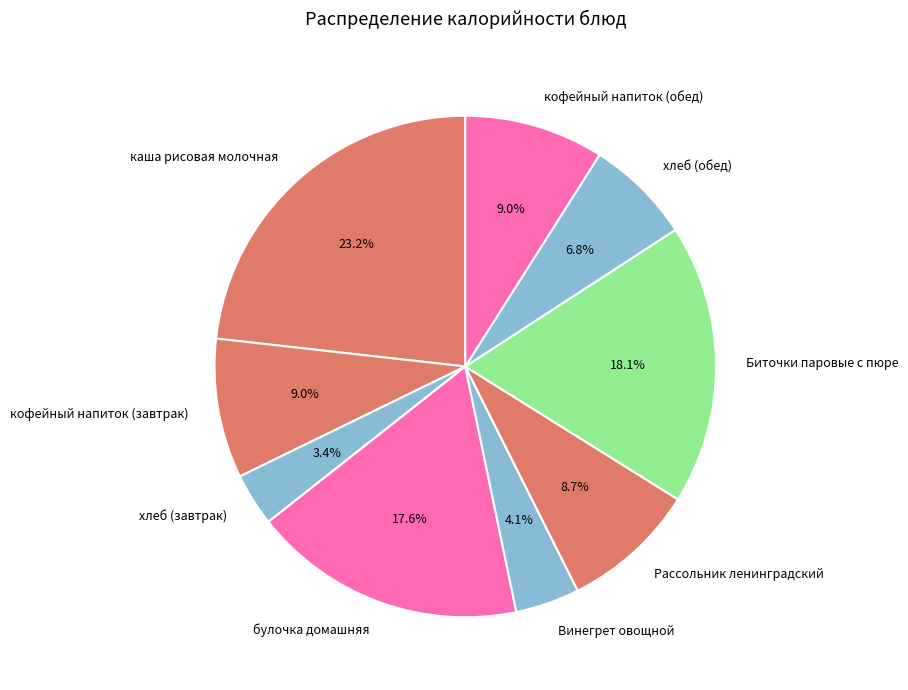

To the nearest percent, what percentage of the pie is хлеб (обед)?

7%